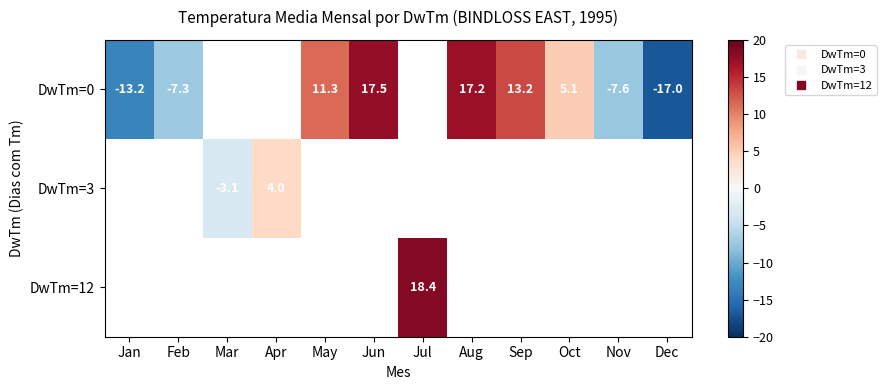

At how many categories does at least one series exceed 3?

7